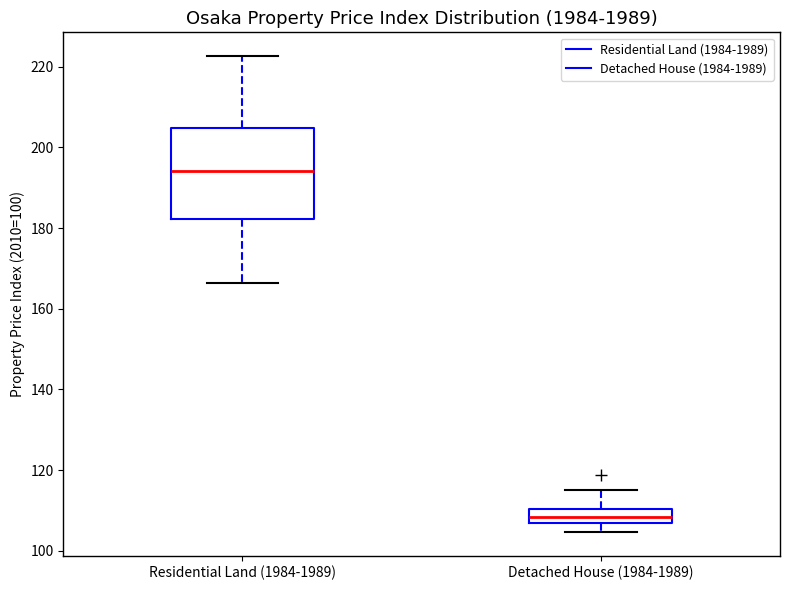

Where does the median line of the box for Detached House (1984-1989) sit on the y-axis? The values are not printed on the chart, so give them approximately, as read against the axis.

108